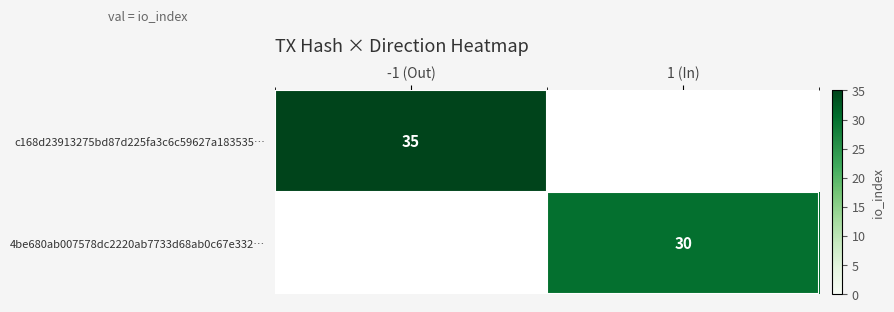

Which category has the highest value across all series?

-1 (Out)